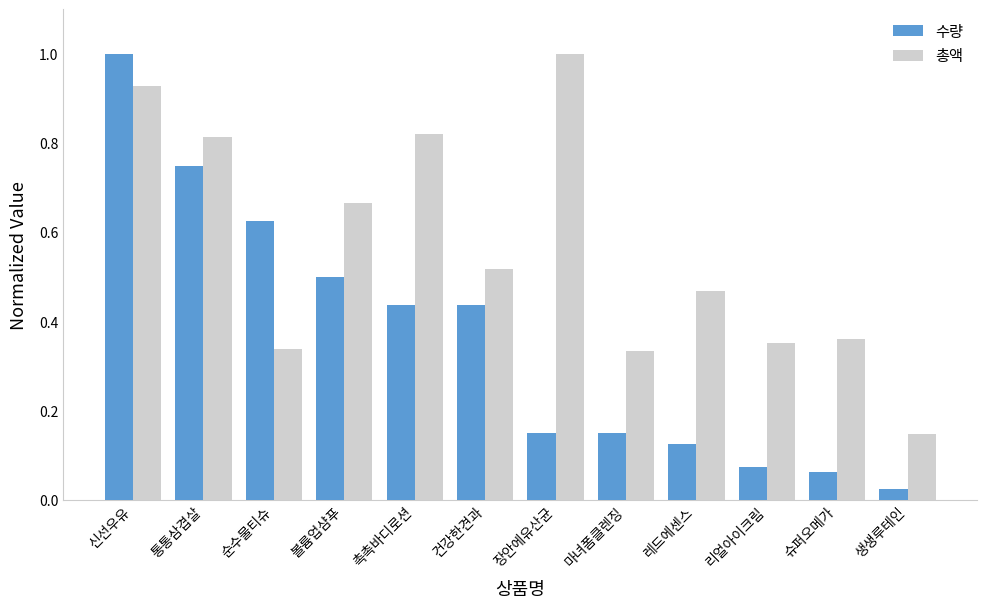

What is the sum of all 총액 values?

6.8